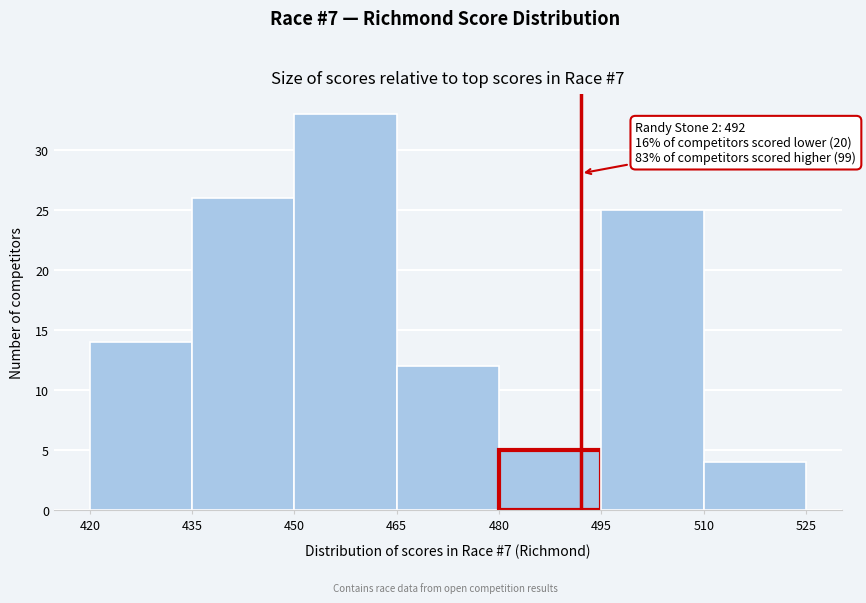

Which range on the x-axis has the tallest bar?

450 to 465